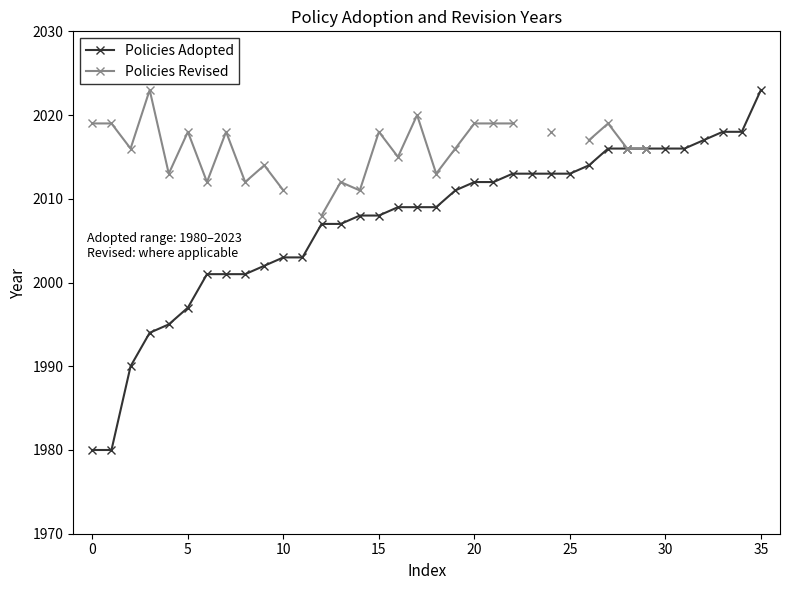

The Policies Adopted series shows 1980 at 0. True or false?

True